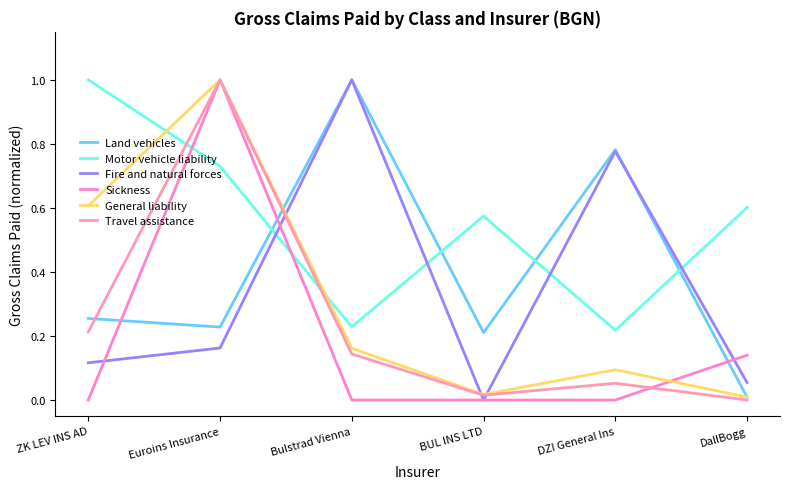

What is the average value of the Land vehicles series?

0.4